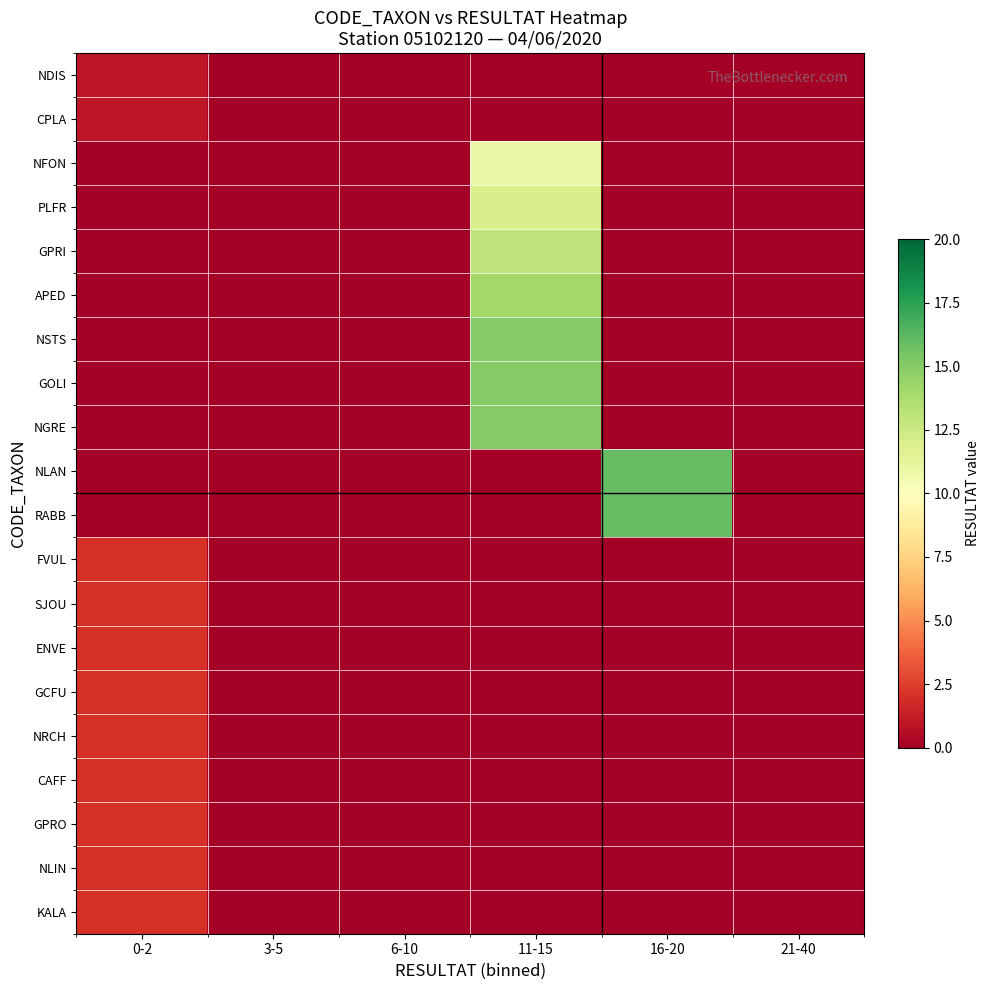

What is the maximum value shown in the chart?

16